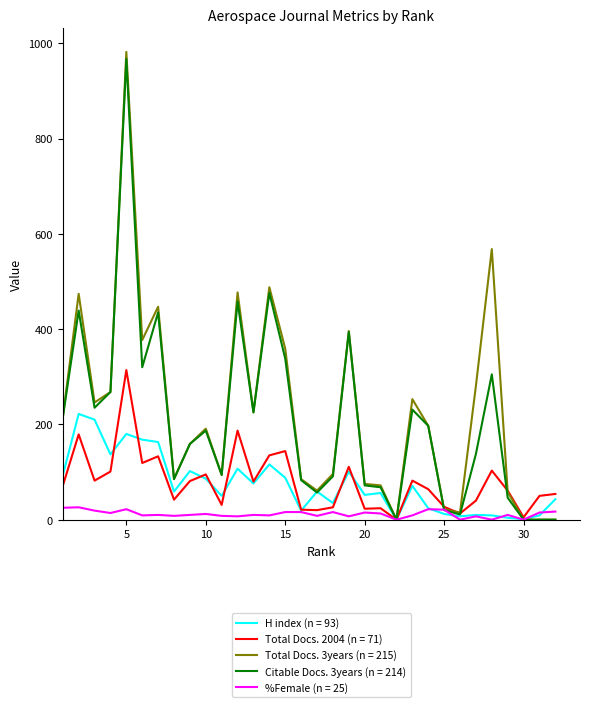

What is the maximum value shown in the chart?

982